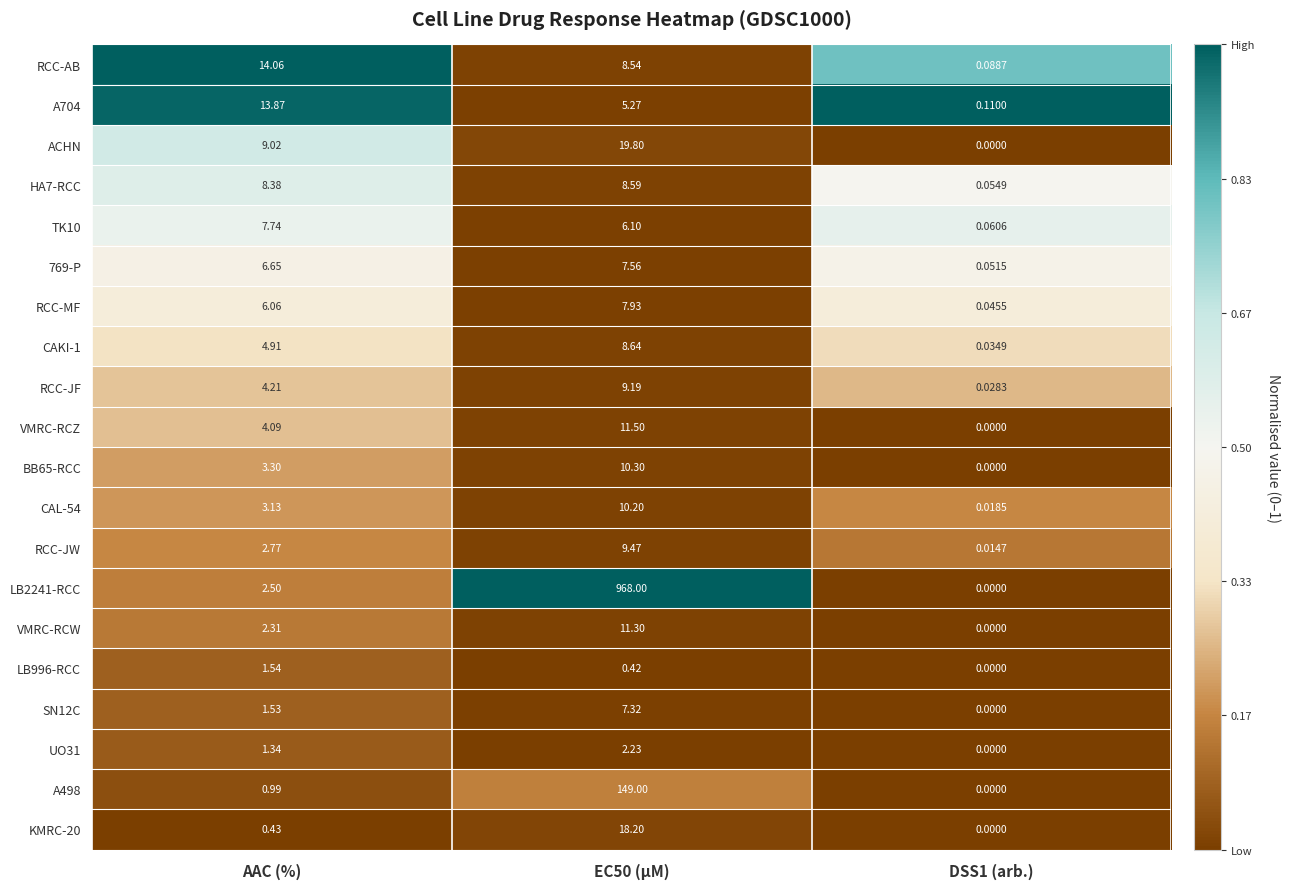

At which label does SN12C first exceed 1?

AAC (%)